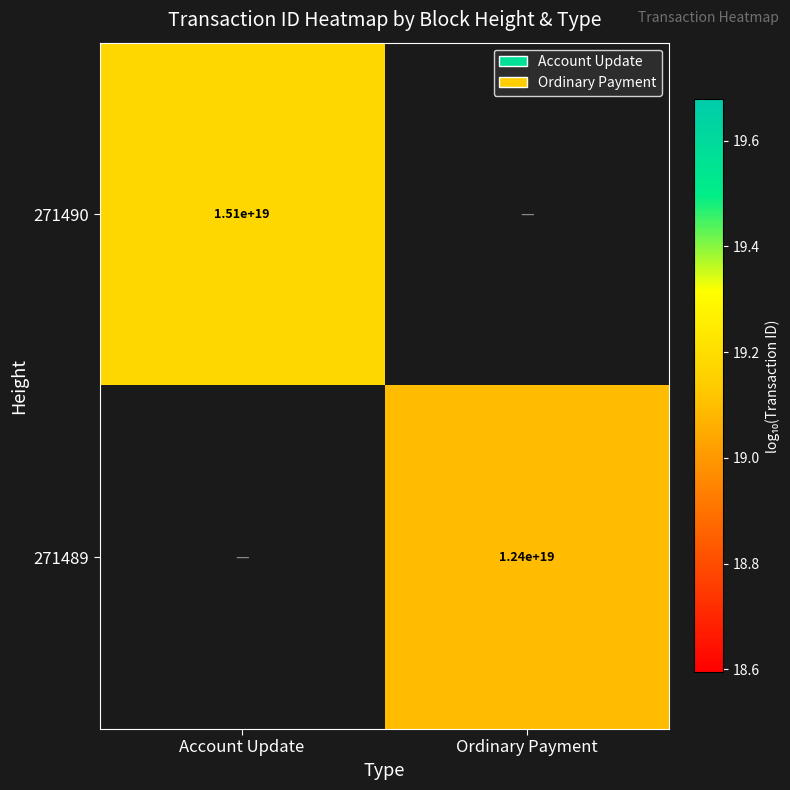

What is the greatest value displayed?

19.2